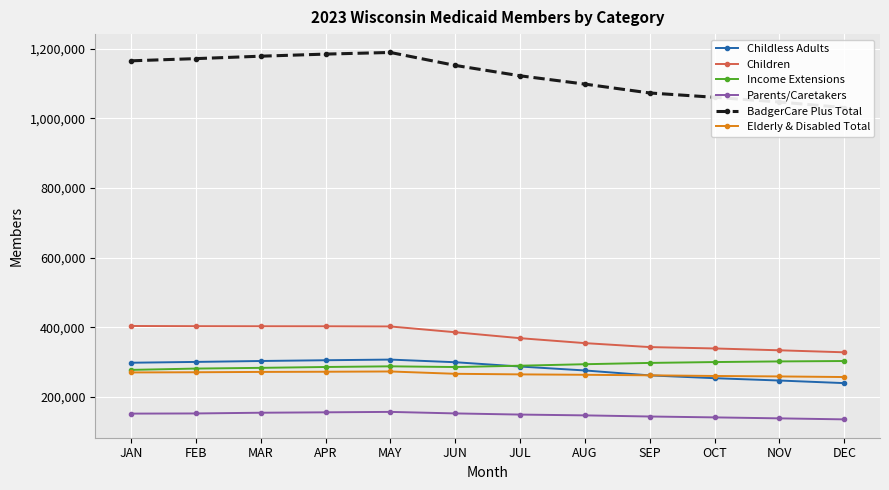

Is the value of Elderly & Disabled Total at DEC greater than the value of Income Extensions at OCT?

No